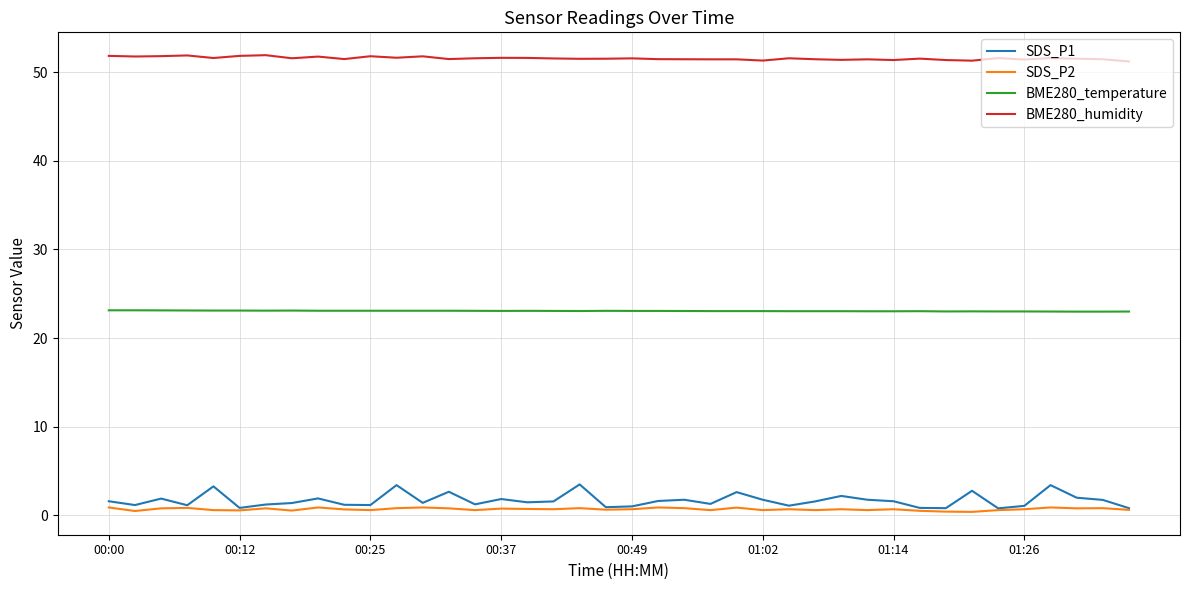

Rank the series by their maximum value, from highest to lowest.

BME280_humidity, BME280_temperature, SDS_P1, SDS_P2